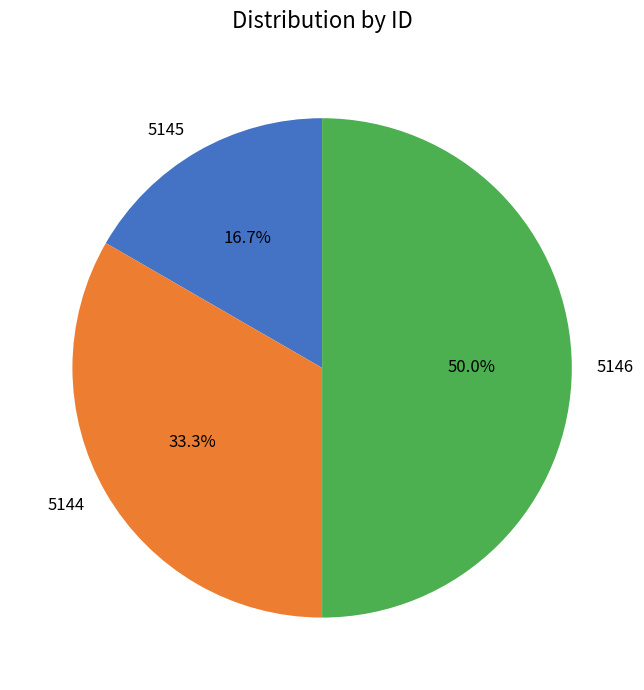

Which category has the smallest portion of the pie?

5145